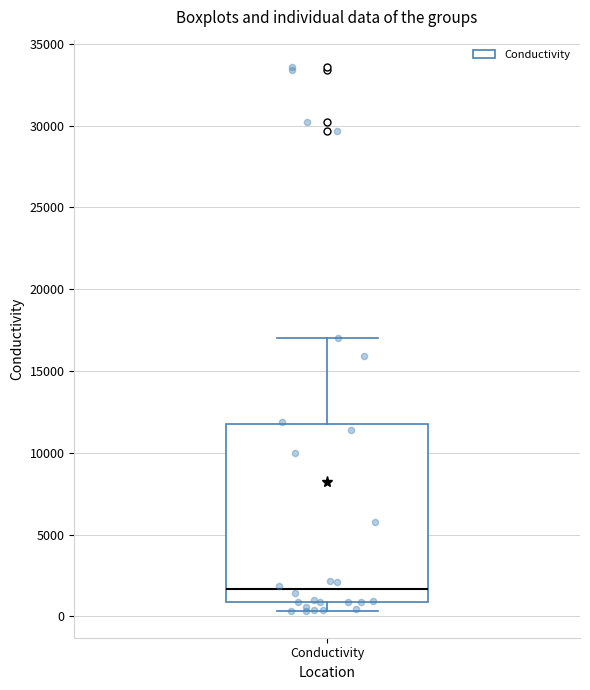

Transcribe this box plot: give where the median line is, the range the box spans, and where the two whiskers end, as read against the y-axis. The values are not printed on the chart, so give them approximately, as read against the axis.

median 1500, box 1000 to 12000, whiskers 500 to 17000